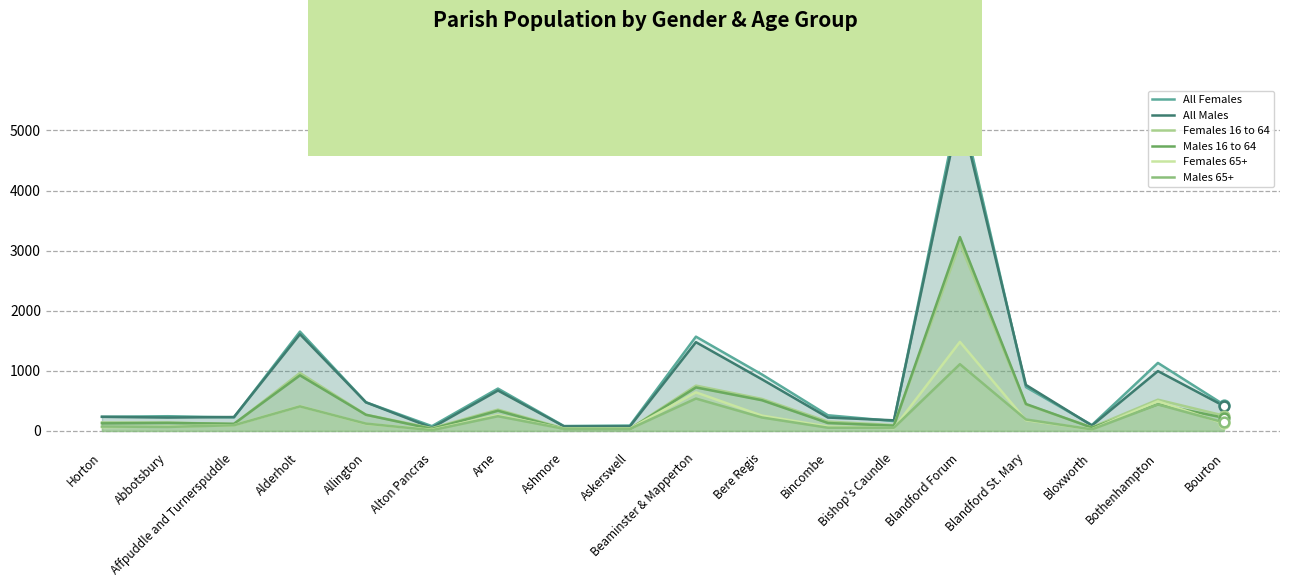

Where is the first local maximum for Males 65+?

Alderholt